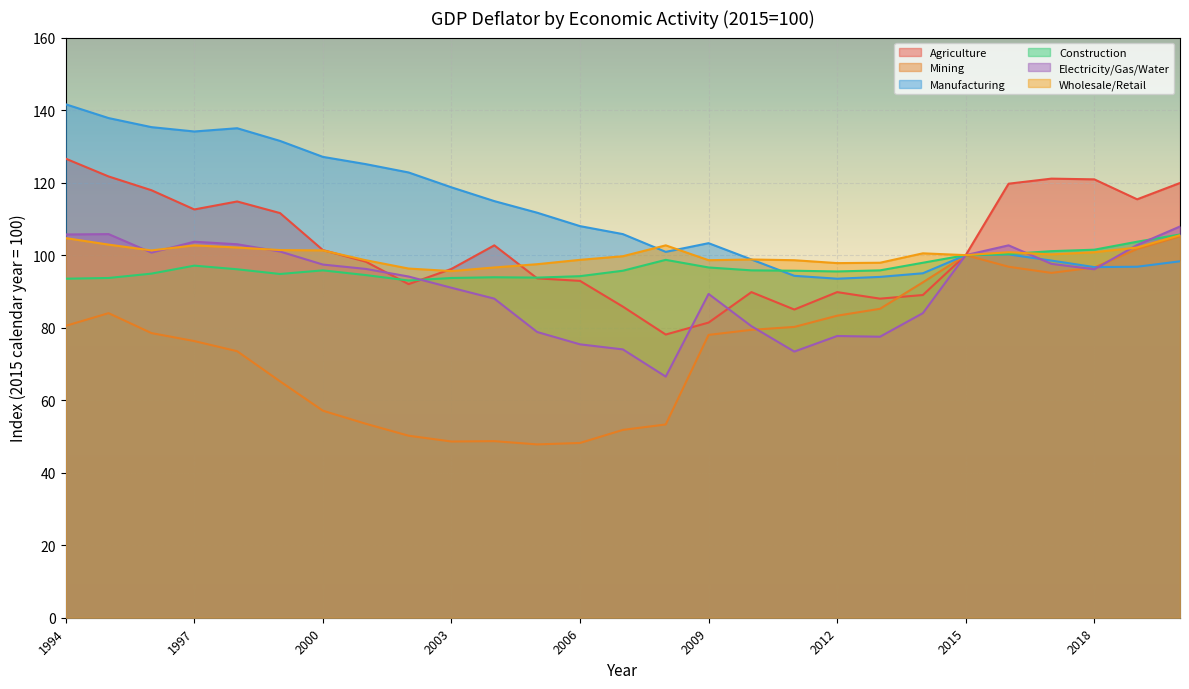

What value does the Wholesale/Retail series have at 2001?

98.6